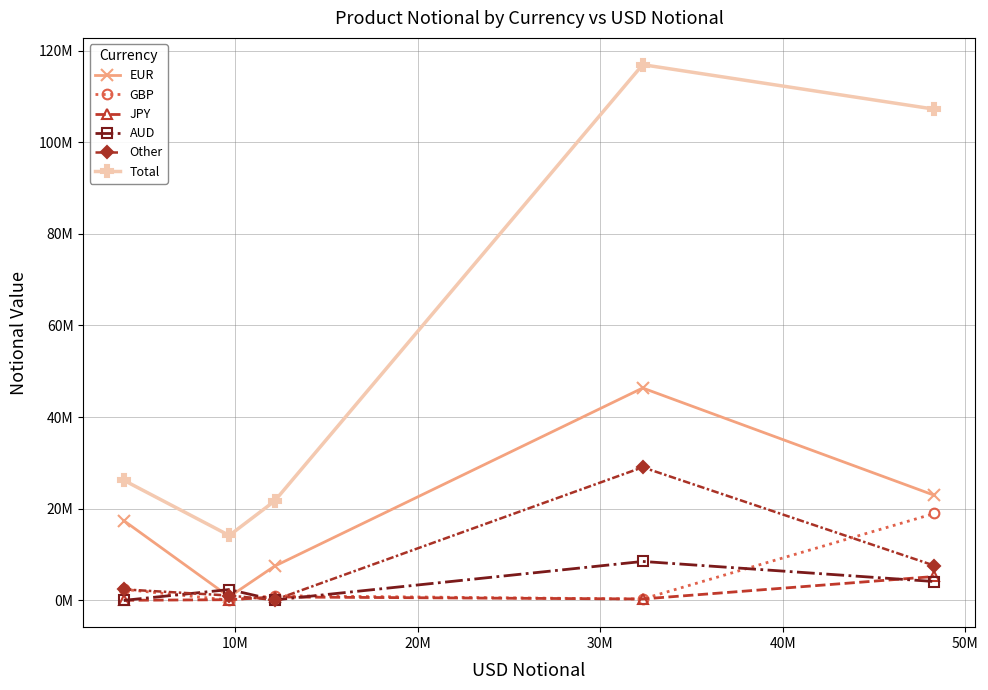

Does the chart have visible grid lines?

Yes